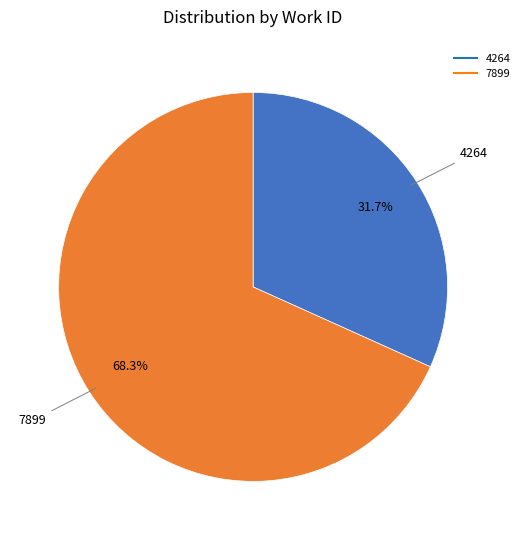

To the nearest percent, what is the average slice percentage?

50%